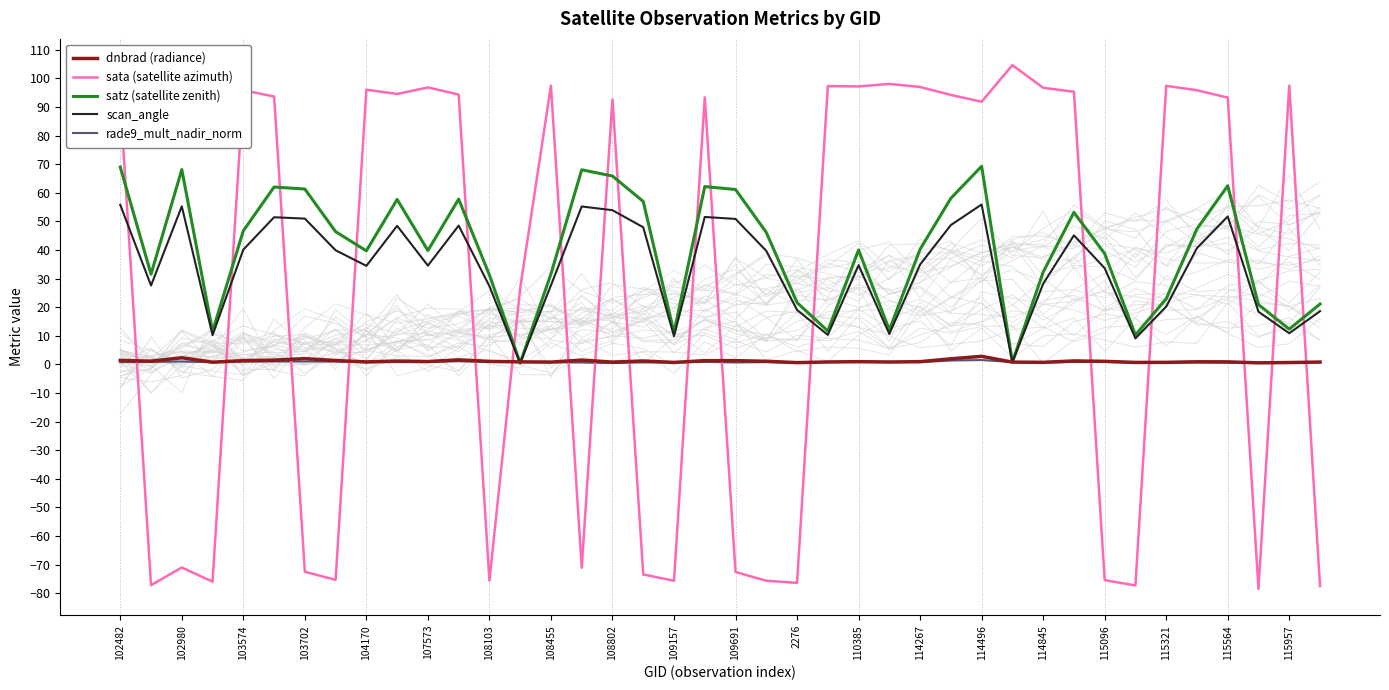

What is the lowest value of the sata (satellite azimuth) series?

-78.6